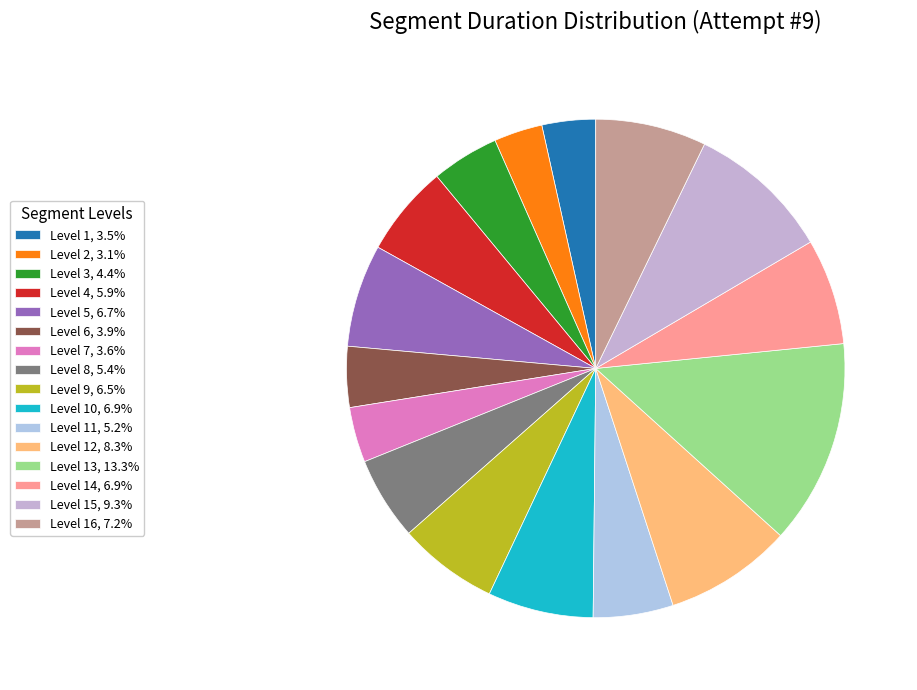

How many segments does this pie chart have?

16